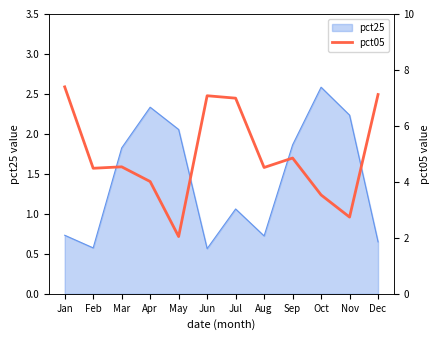

What is the highest value of the pct25 series?

2.6